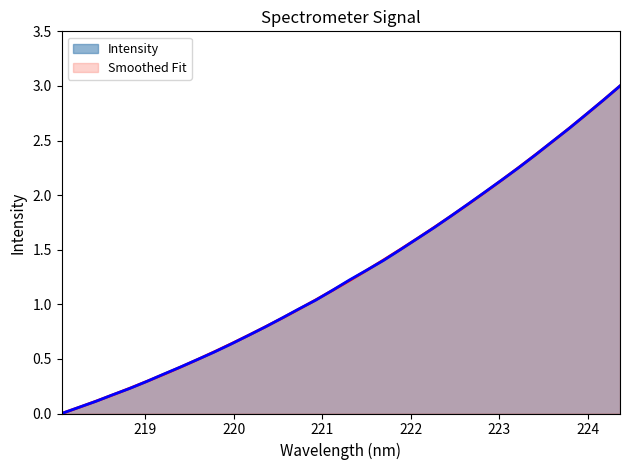

Rank the categories by value from lowest to highest.

218.0596, 218.2508, 218.442, 218.6332, 218.8244, 219.0156, 219.2067, 219.3979, 219.589, 219.7801, 219.9712, 220.1623, 220.3533, 220.5444, 220.7354, 220.9264, 221.1174, 221.3083, 221.4993, 221.6902, 221.8812, 222.0721, 222.263, 222.4538, 222.6447, 222.8355, 223.0264, 223.2172, 223.408, 223.5987, 223.7895, 223.9802, 224.1709, 224.3616